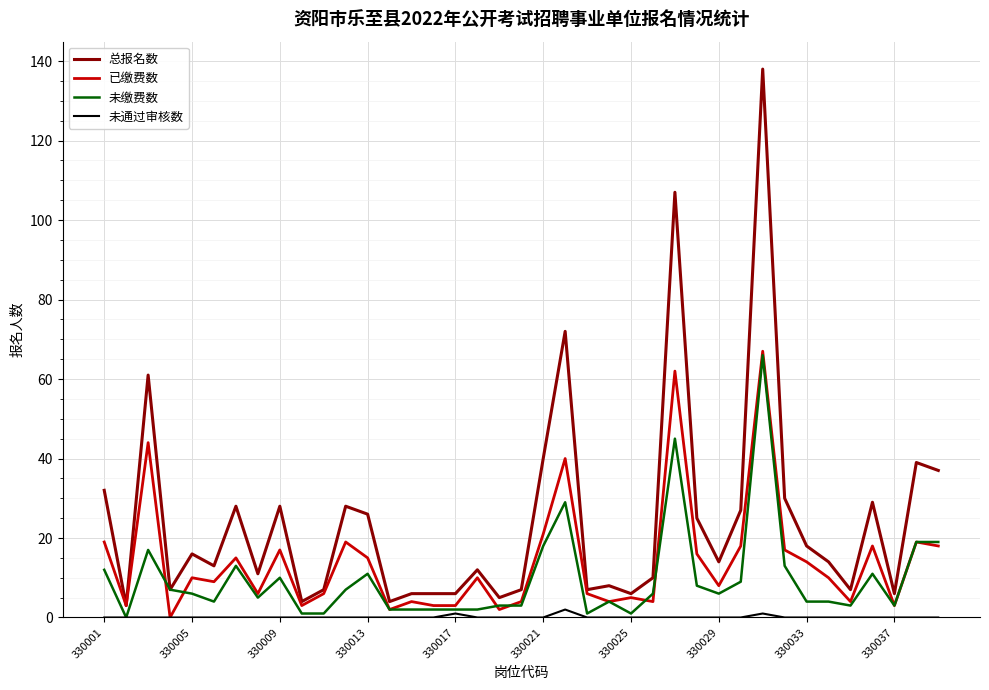

True or false: 未缴费数 has more than 0 interior local peaks.

True